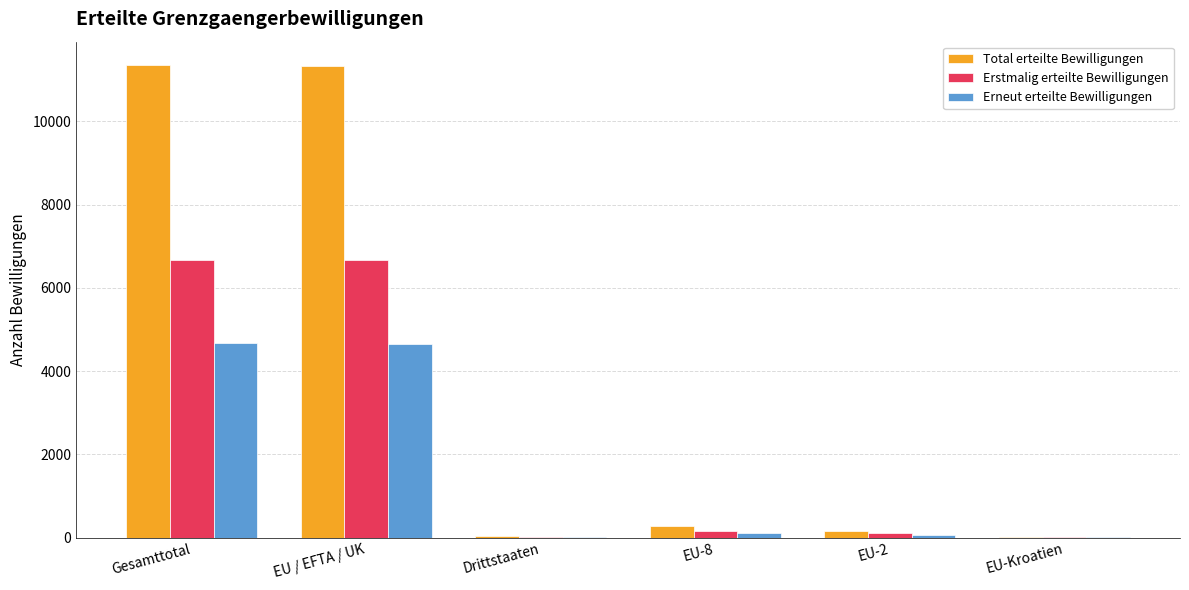

Between EU / EFTA / UK and EU-2, which series saw the biggest shift?

Total erteilte Bewilligungen